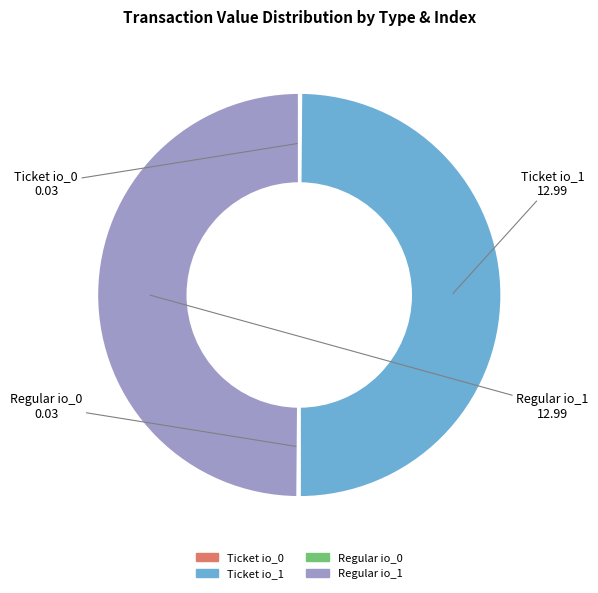

What is the ratio of the value at Regular io_1 to the value at Ticket io_1?

1.0